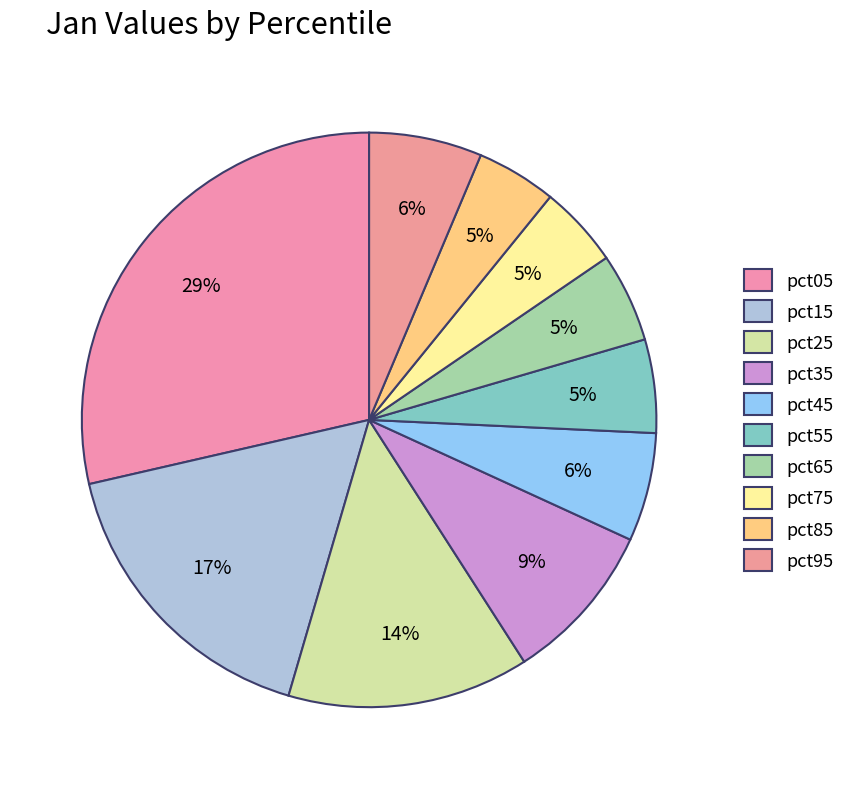

How many segments does this pie chart have?

10